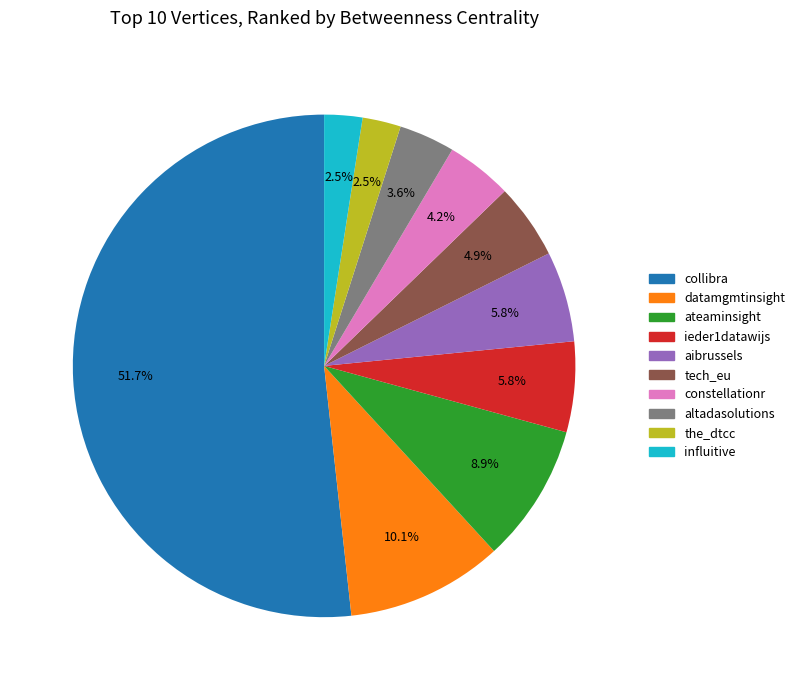

What is the largest slice in the pie chart?

collibra